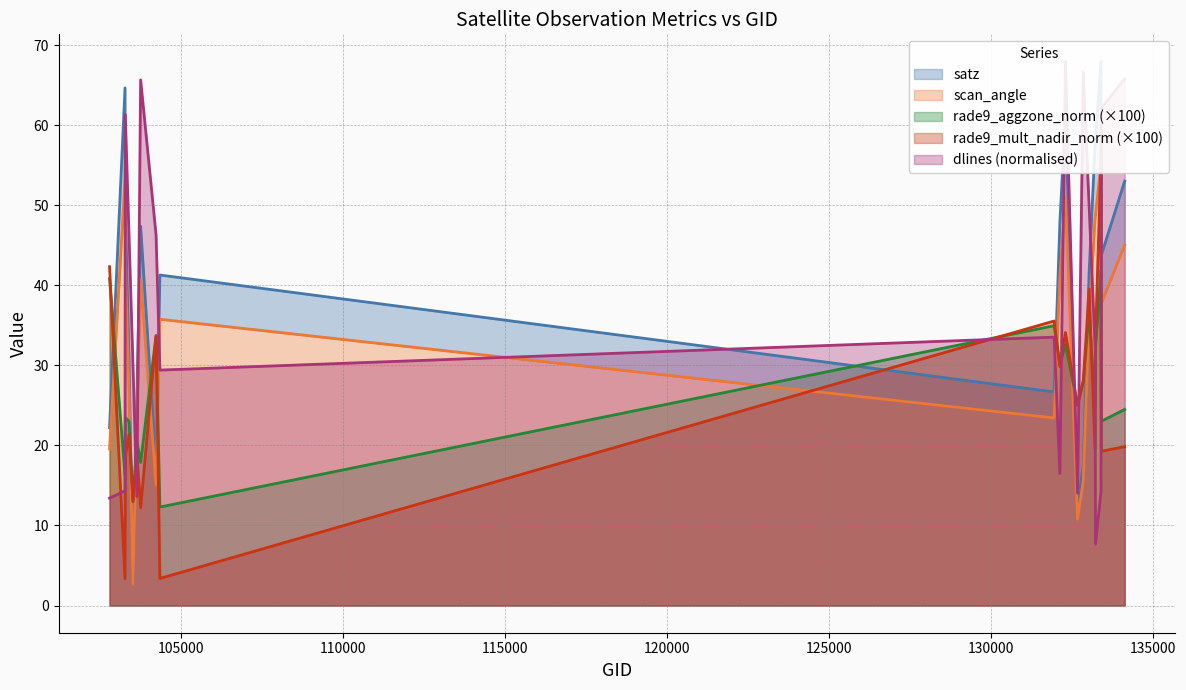

Read the scan_angle value at 133404.

37.8